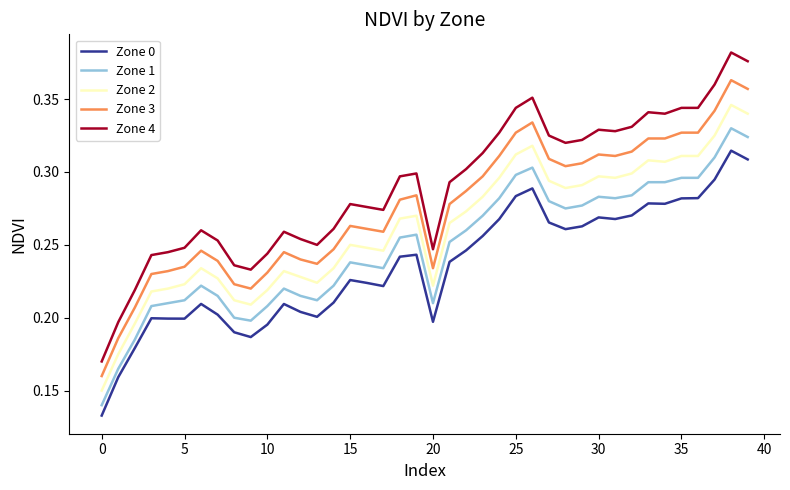

Which series has the widest spread of values?

Zone 4